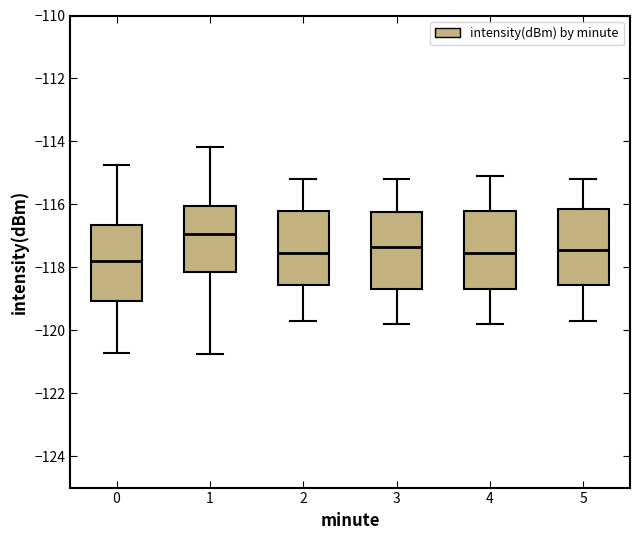

Where is the upper edge of the box at x = 2 on the y-axis? The values are not printed on the chart, so give them approximately, as read against the axis.

-116.2